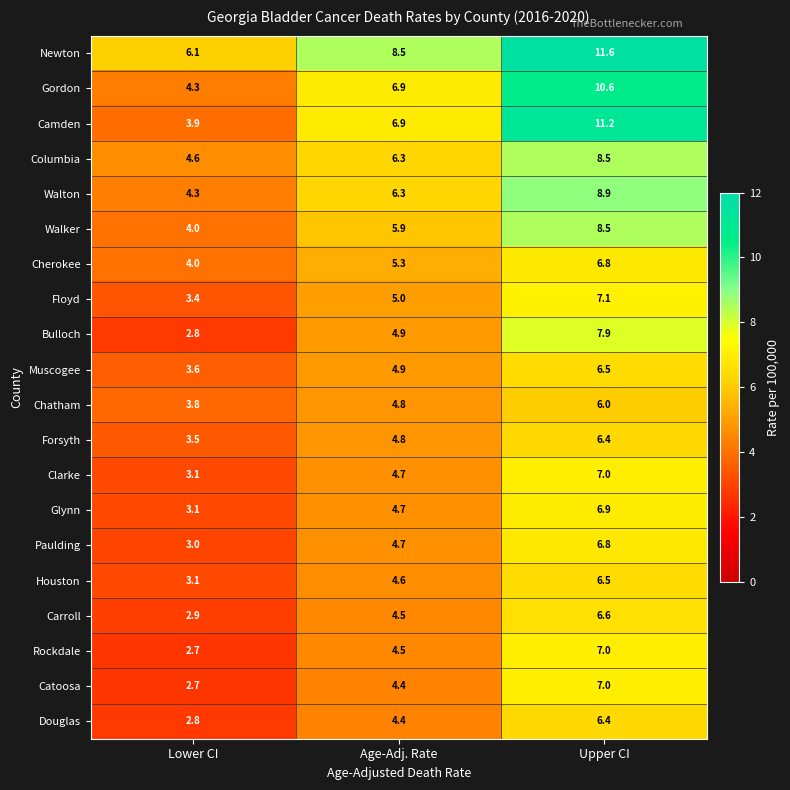

Between Age-Adj. Rate and Upper CI, which series saw the biggest shift?

Camden